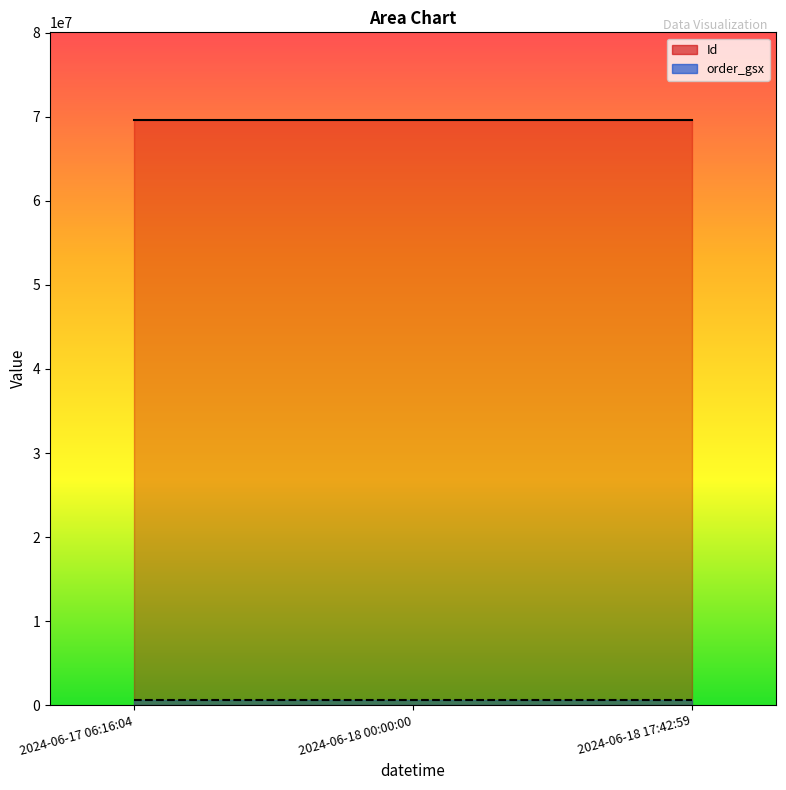

What is the label of the 2nd point from the left?

2024-06-18 00:00:00